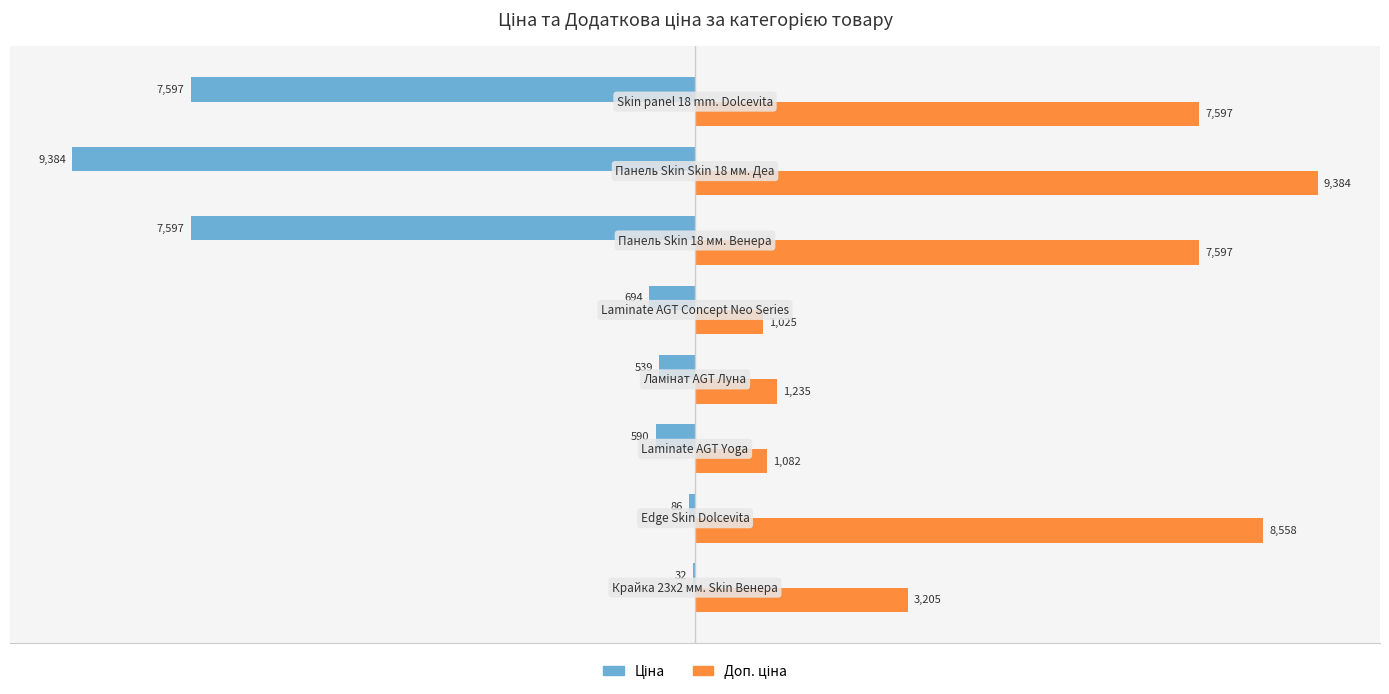

What is the greatest value displayed?

9384.0